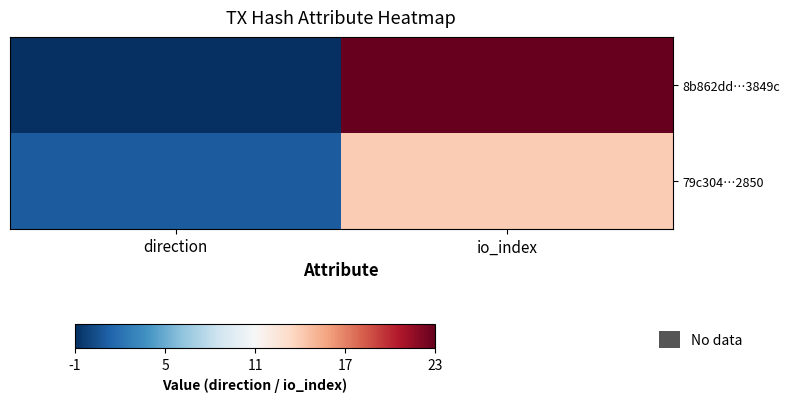

What is the sum of the 79c304…2850 values at io_index and direction?

15